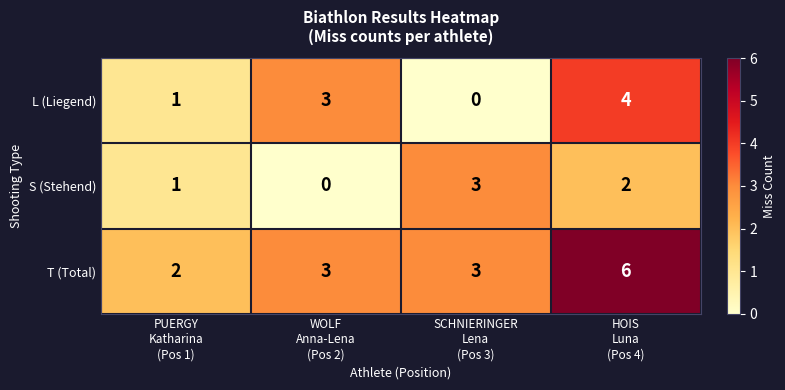

What is the difference between the maximum and minimum values in the S (Stehend) series?

3